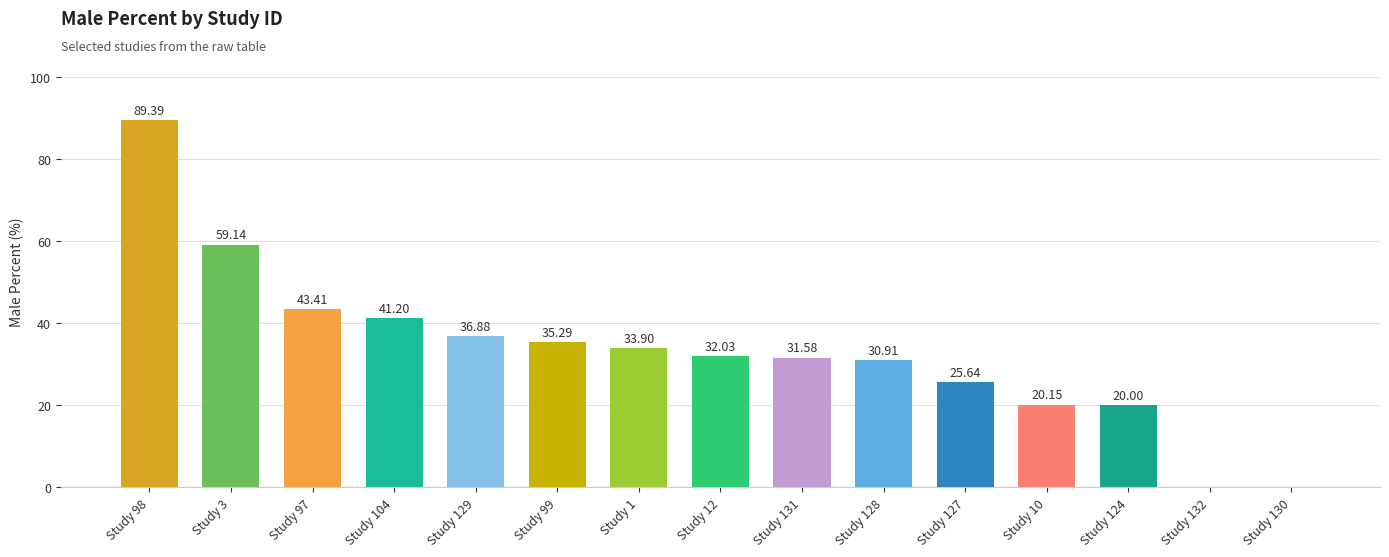

True or false: the data shows 10.1 at Study 10.

False